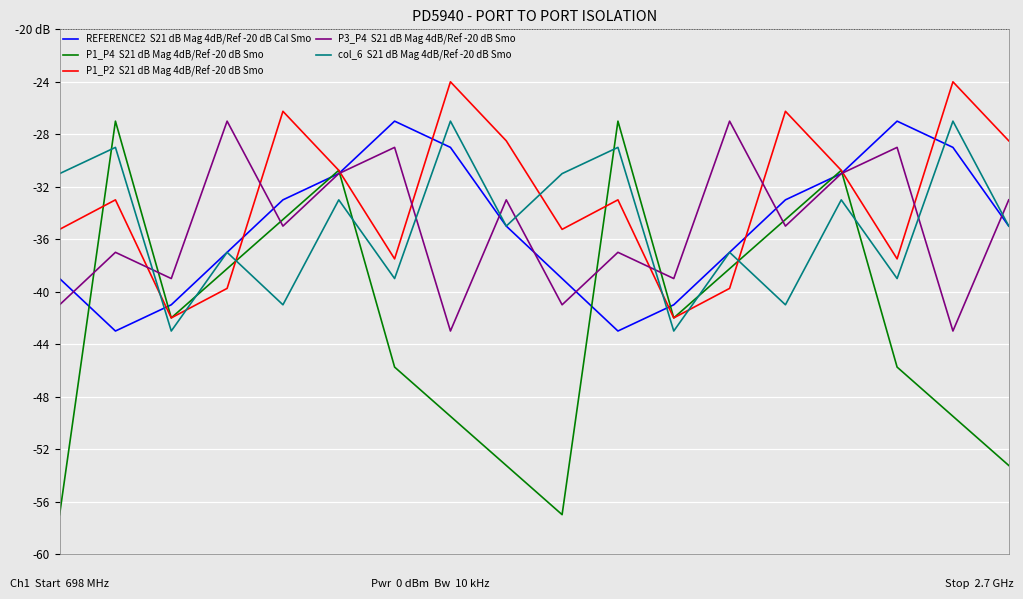

Is this an area chart (filled region under the line)?

No